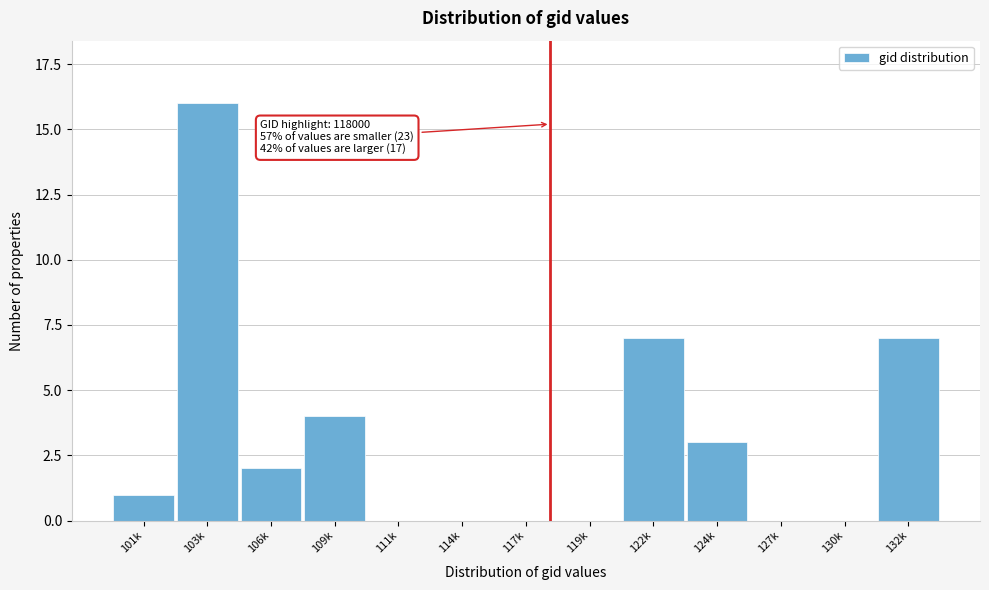

Reading right to left, what are all the values shown in this chart?

132k=7	130k=0	127k=0	124k=3	122k=7	119k=0	117k=0	114k=0	111k=0	109k=4	106k=2	103k=16	101k=1